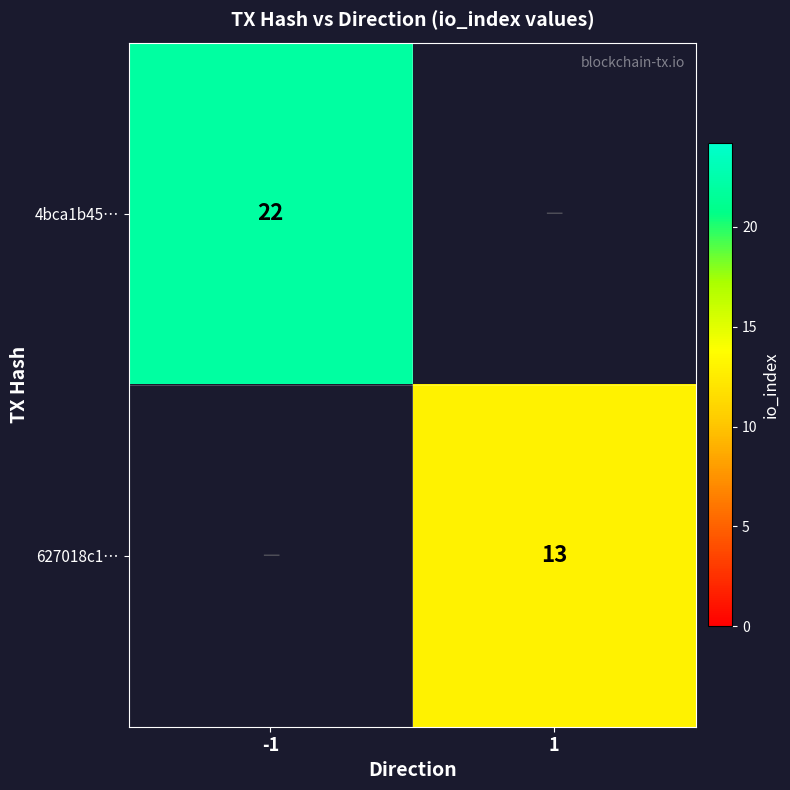

True or false: 627018c1… has a value of 5 at 1.

False